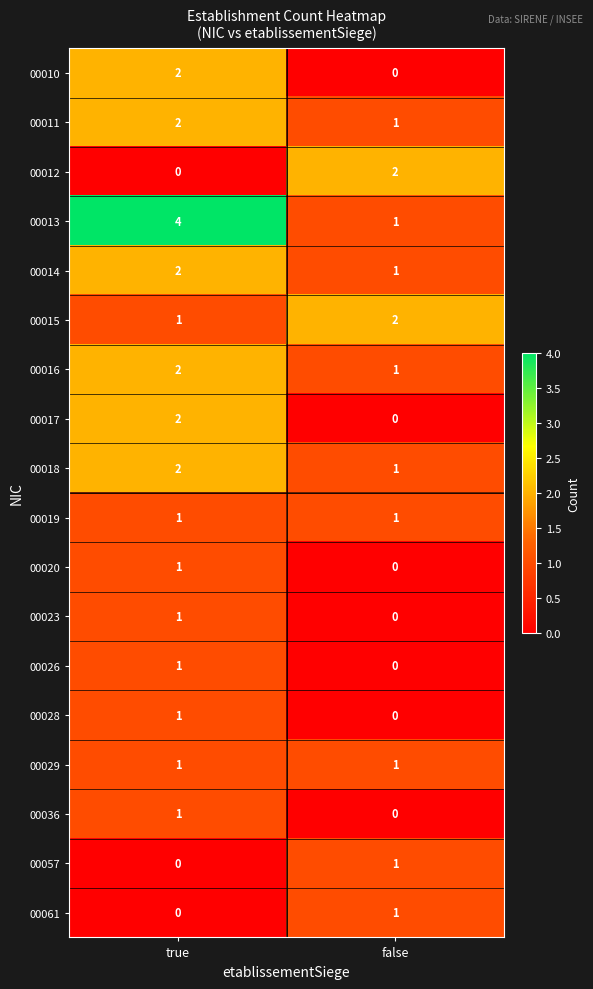

Which series has the largest total across all categories?

00013